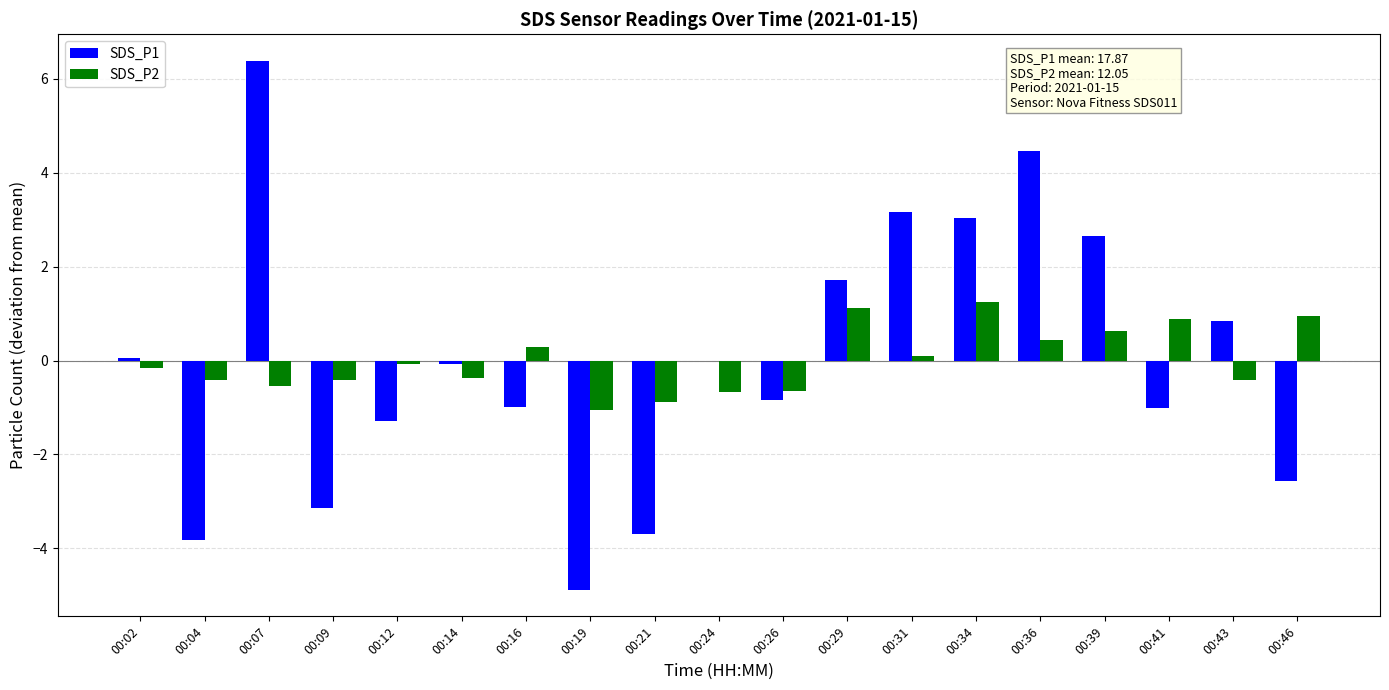

Between 00:16 and 00:43, which series saw the biggest shift?

SDS_P1